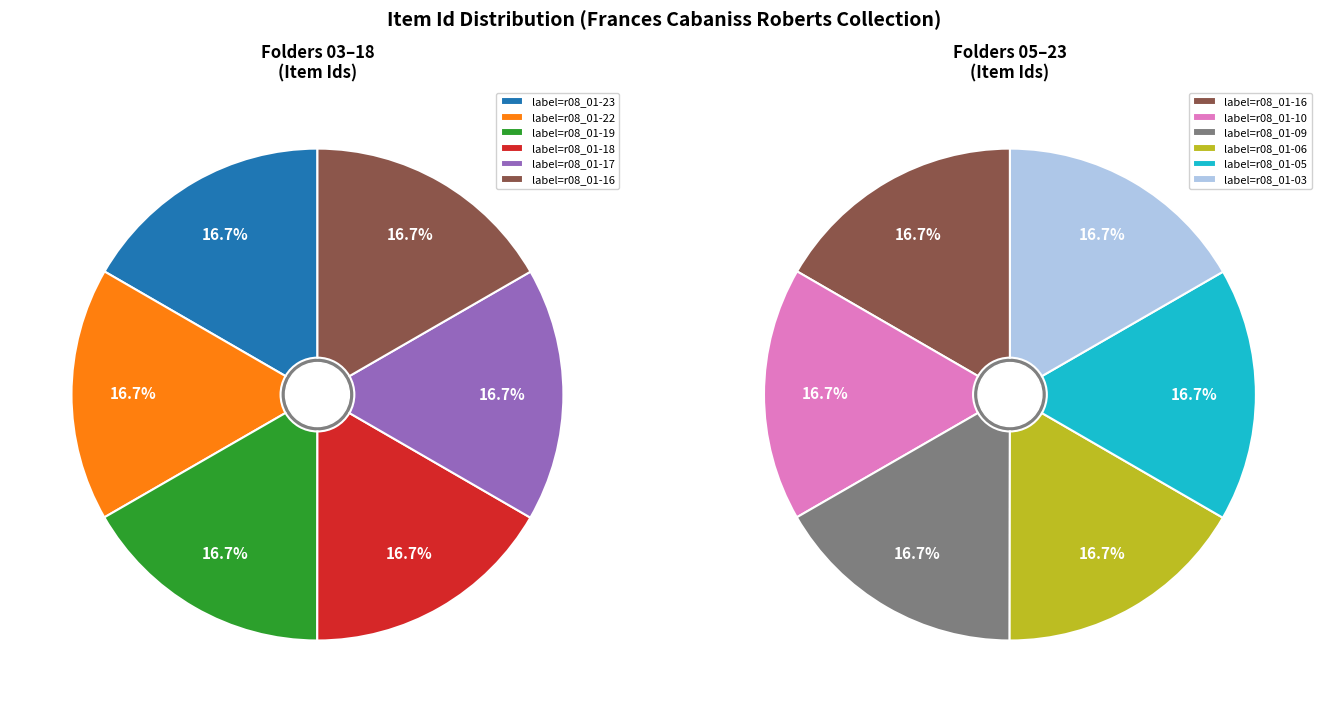

How many segments does this pie chart have?

11